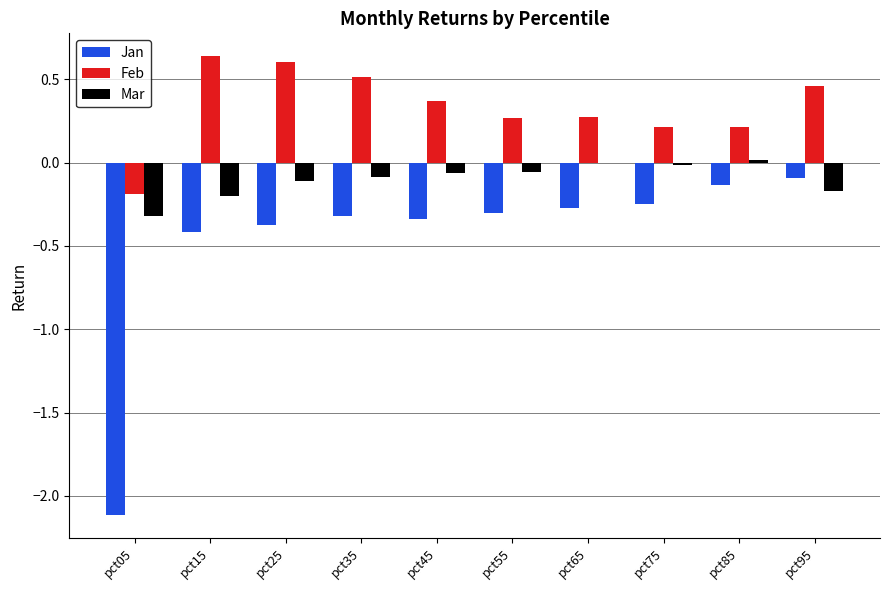

Are the bars horizontal?

No